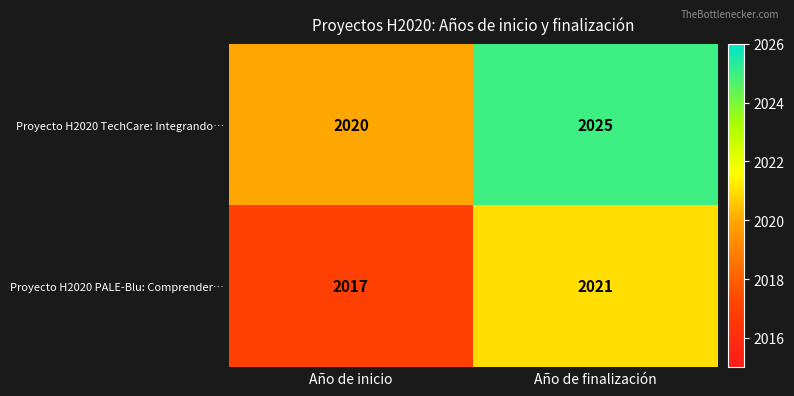

Is it true that Proyecto H2020 TechCare: Integrando… equals 3257 at Año de inicio?

False